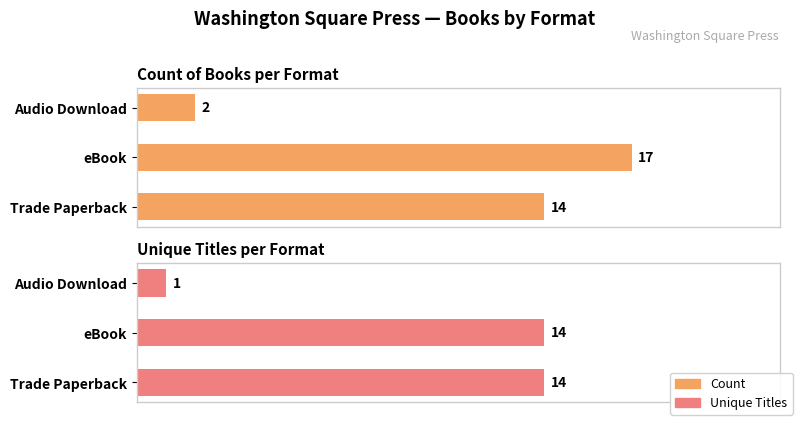

What is the maximum value for Unique Titles?

14